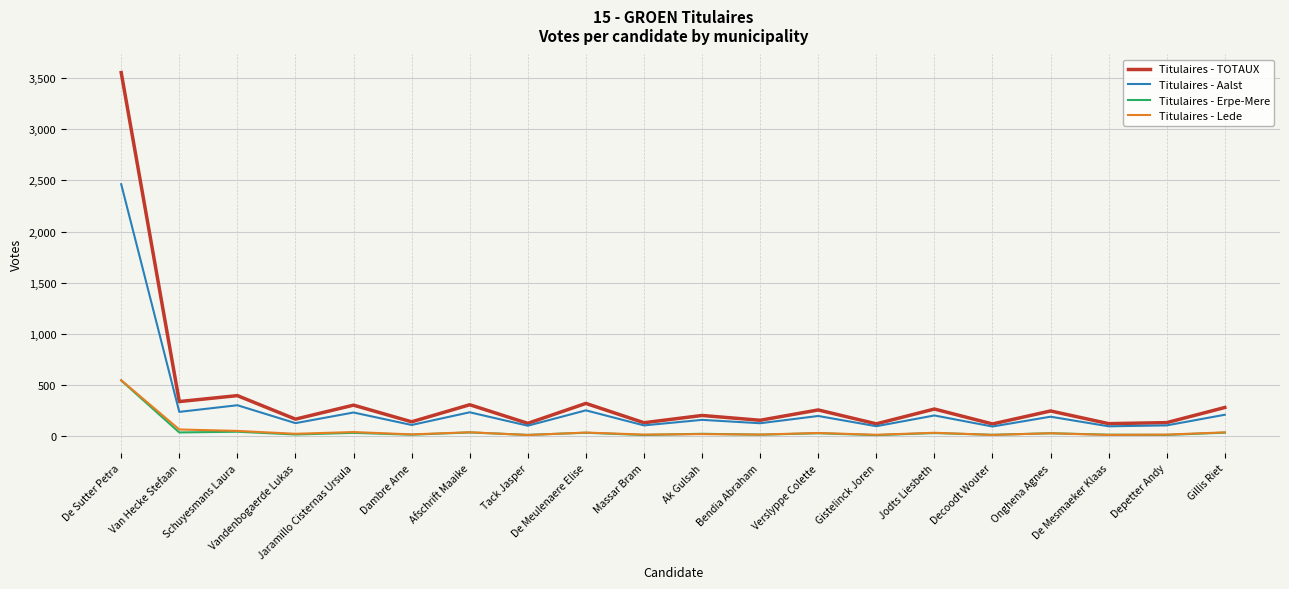

True or false: Titulaires - Erpe-Mere and Titulaires - Aalst intersect in this chart.

False